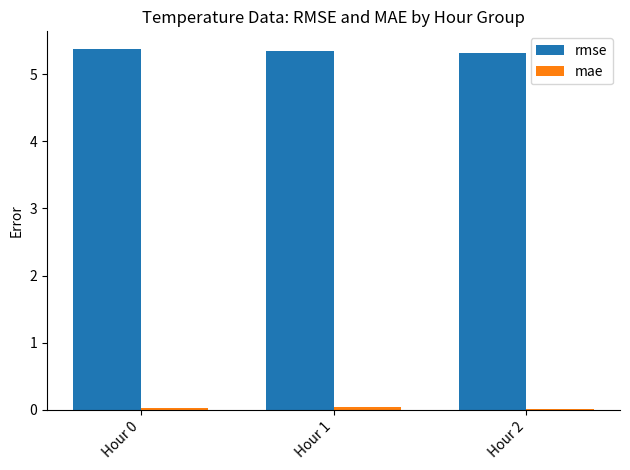

Which series has the largest total across all categories?

rmse